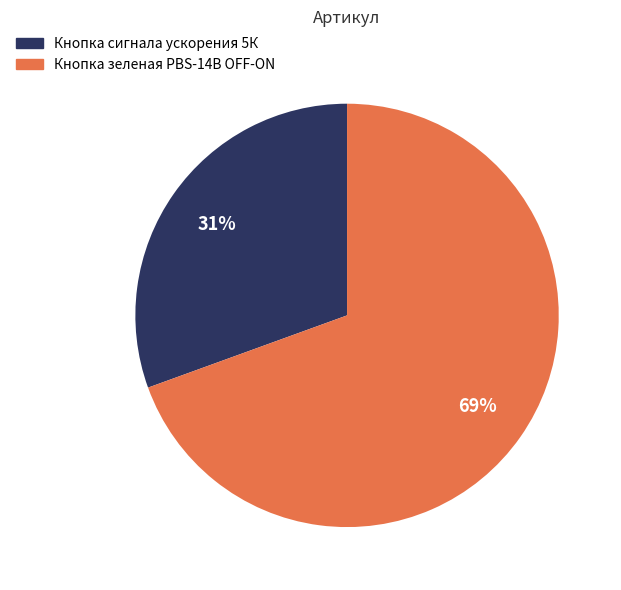

What percentage is the Кнопка сигнала ускорения 5К slice, to the nearest percent?

31%